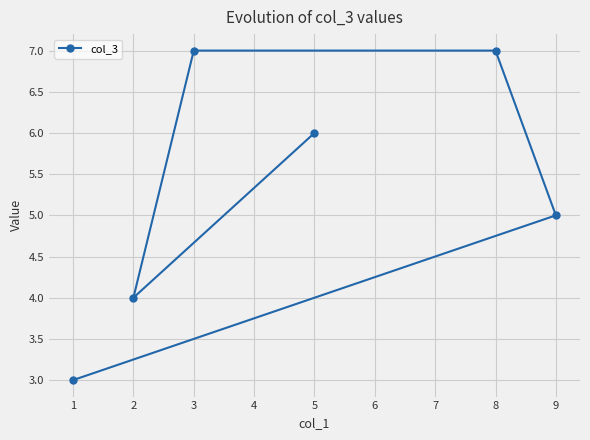

Where is the data nearest to the value 5?

9